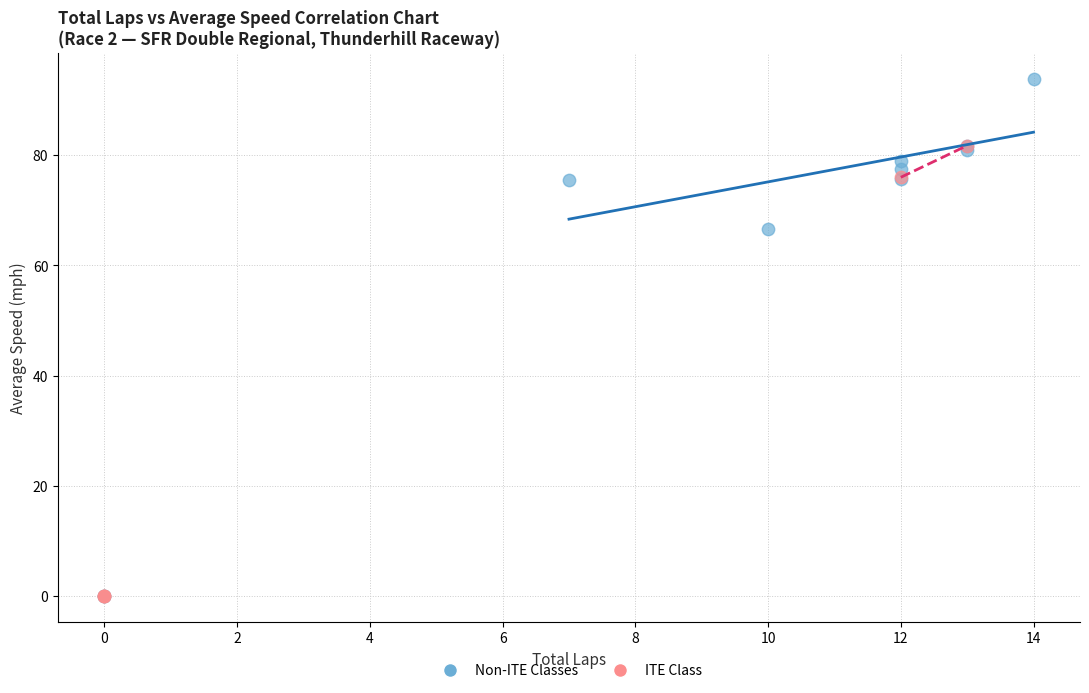

Which series reaches the maximum Y coordinate?

Non-ITE Classes